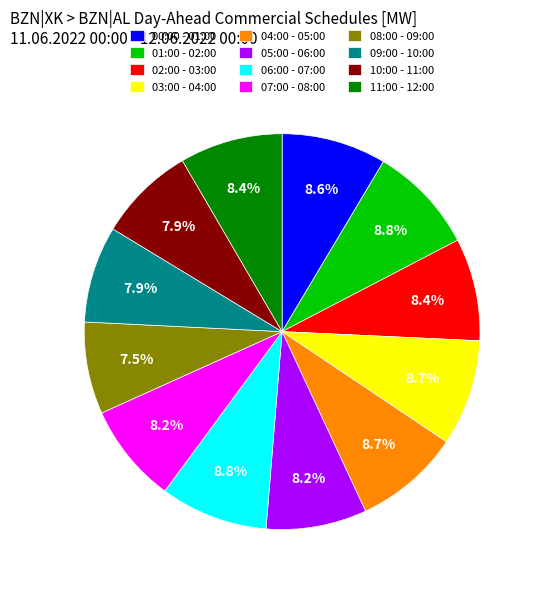

How much of the chart is everything except 11:00 - 12:00?

91.6%